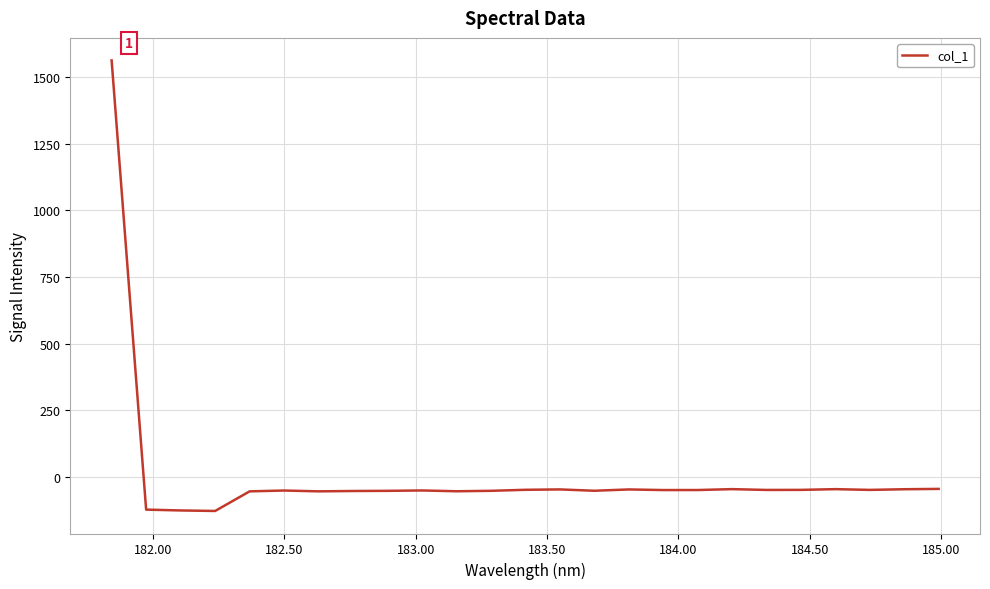

What is the smallest value displayed?

-128.8